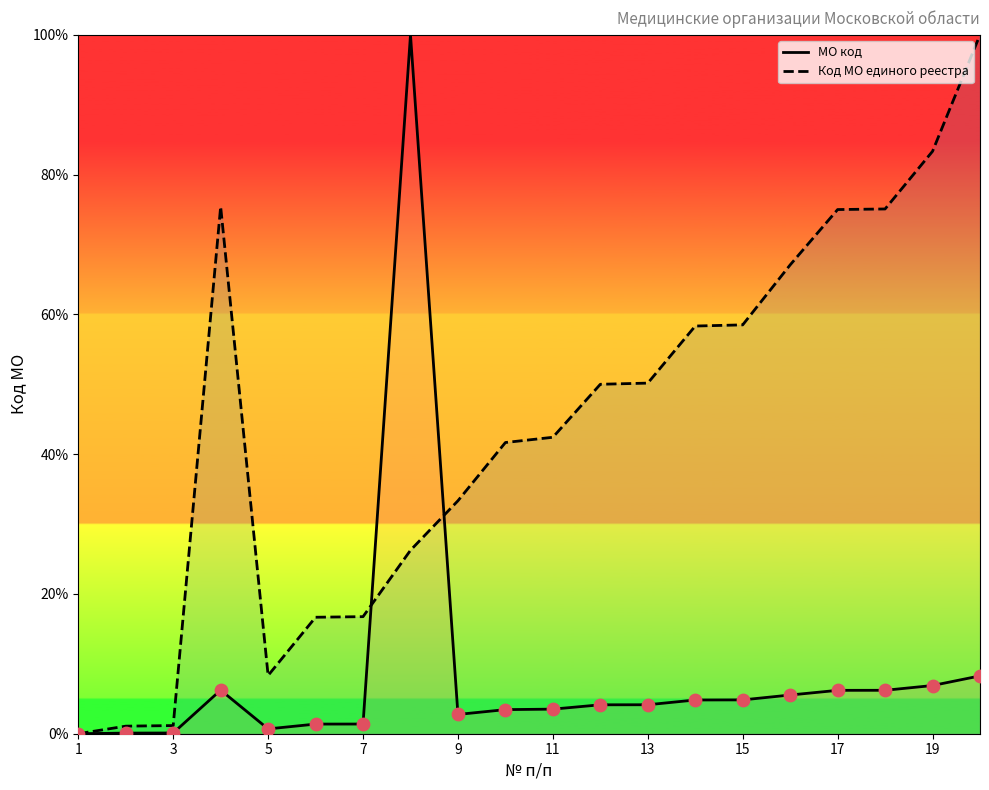

Which series has the largest Y range (max minus min)?

МО код